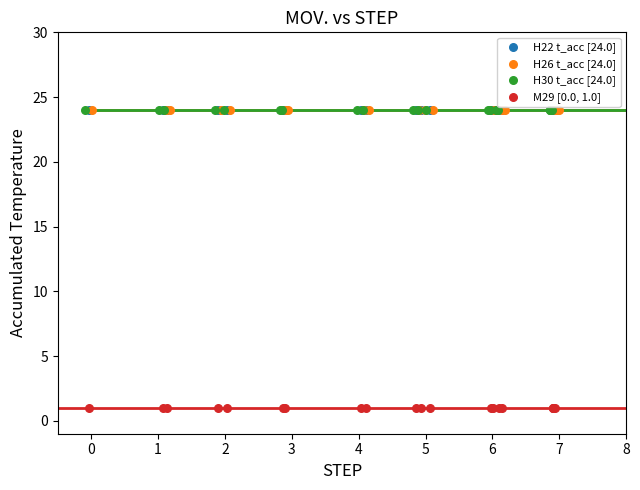

Which series reaches the minimum Y coordinate?

M29 [0.0, 1.0]